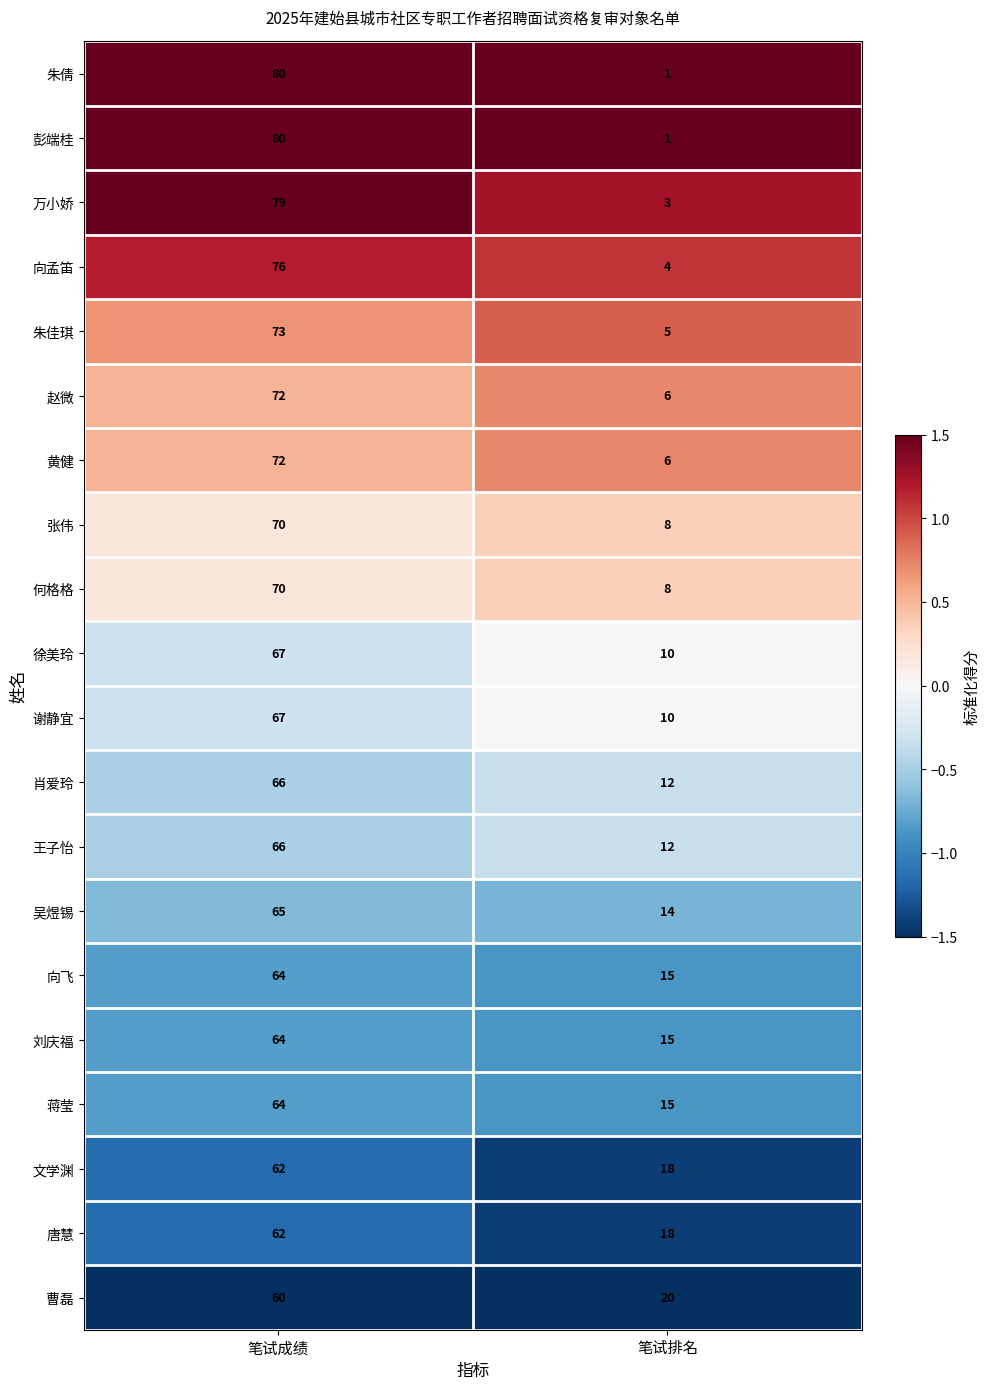

The value of 唐慧 at 笔试成绩 is 62. True or false?

True